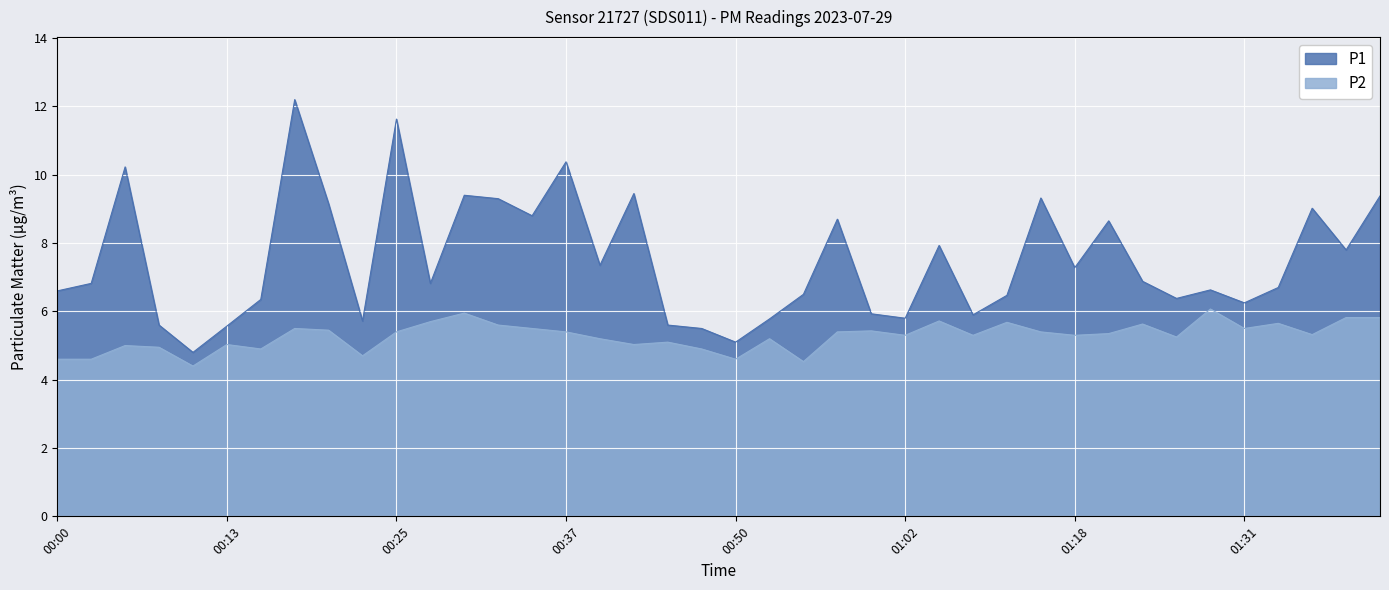

Which series has the largest total across all categories?

P1